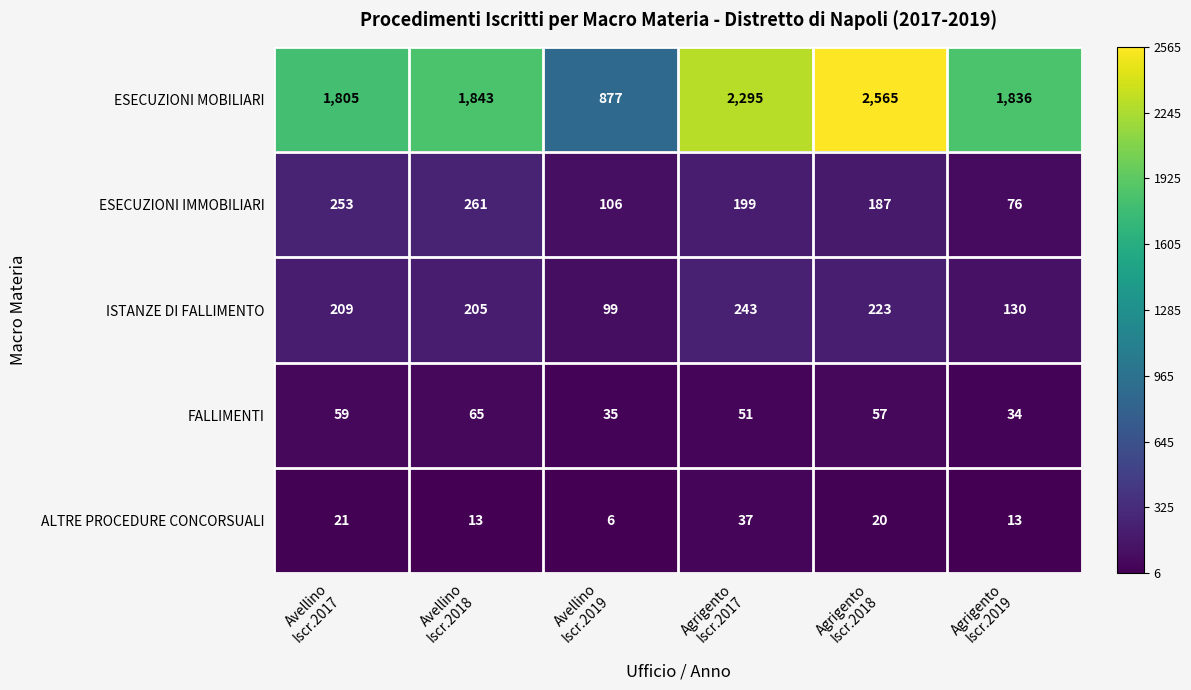

What is the lowest value of the ESECUZIONI MOBILIARI series?

877